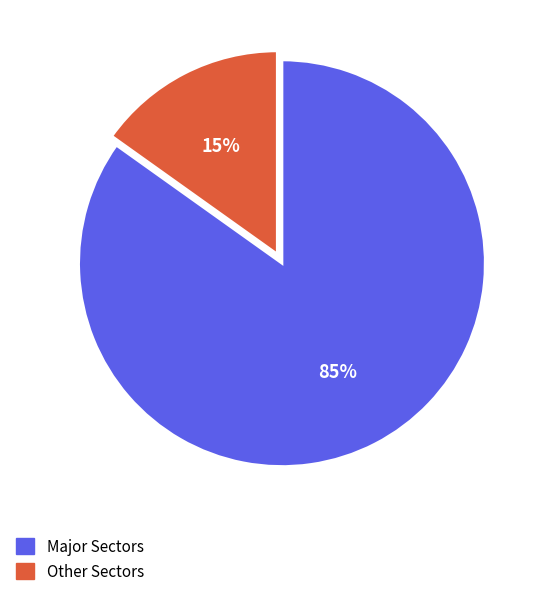

Is the sum of Other Sectors and Major Sectors greater than half?

Yes